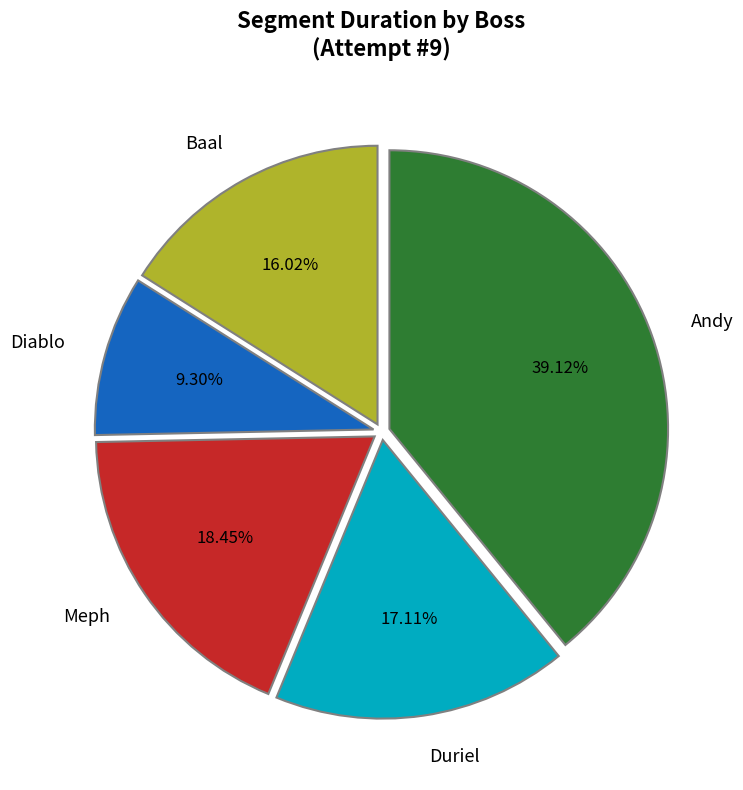

How many slices are in this pie chart?

5